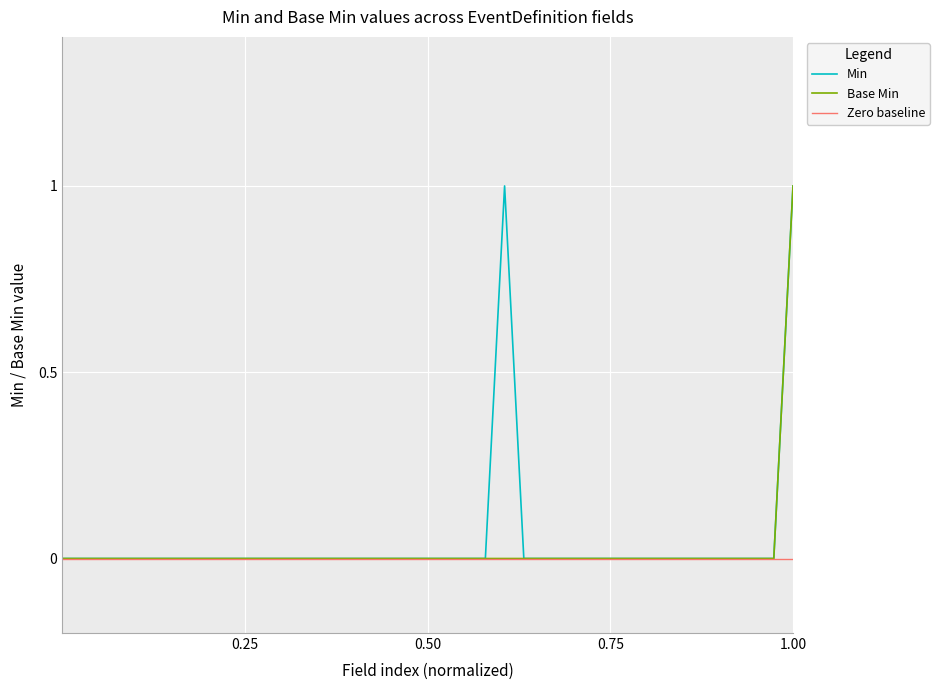

Which category has the highest value in the Base Min series?

1.00